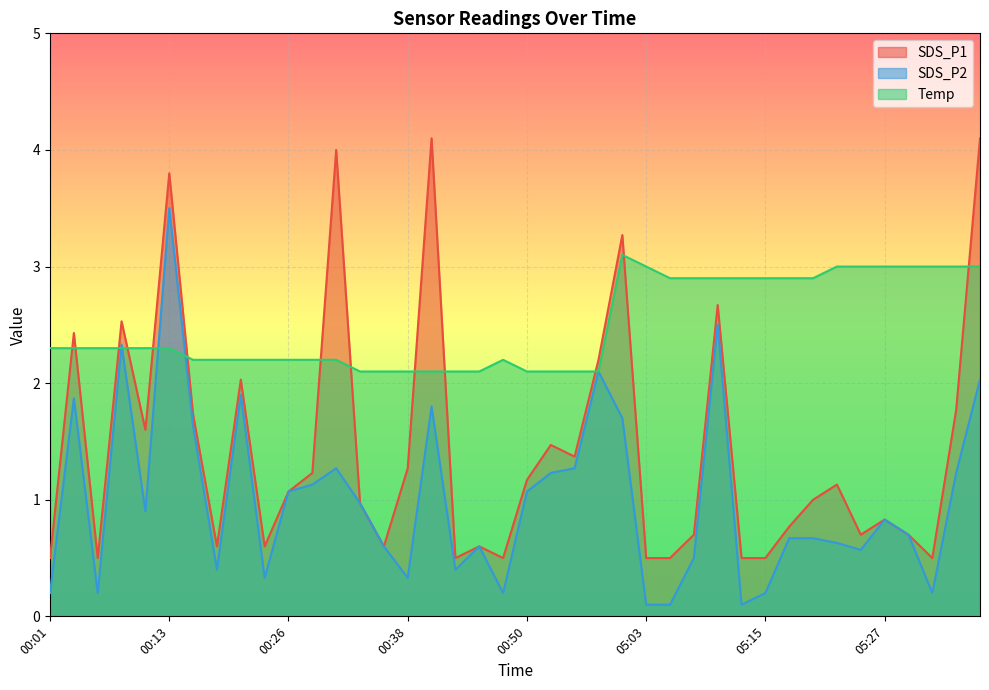

What is the sum of the SDS_P1 values at 05:30 and 05:20?

1.7